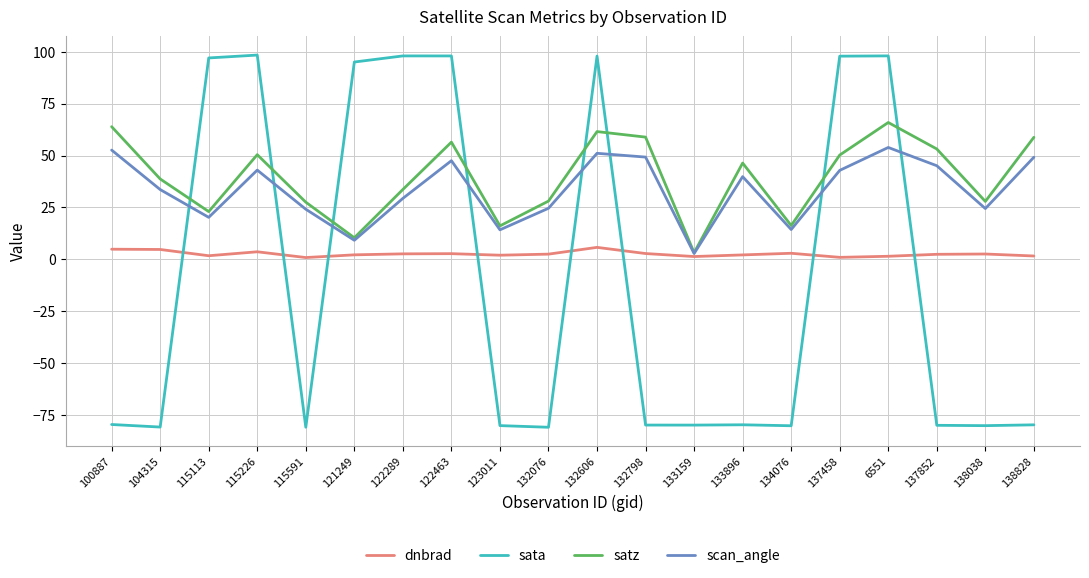

Which series has the largest range (max minus min)?

sata